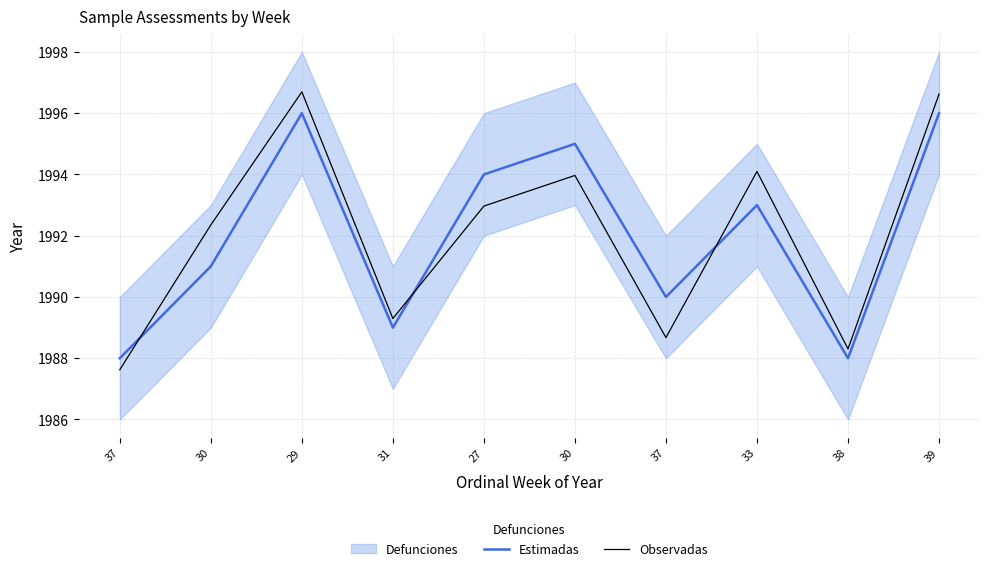

What is the total value across all series at 37?

3975.6